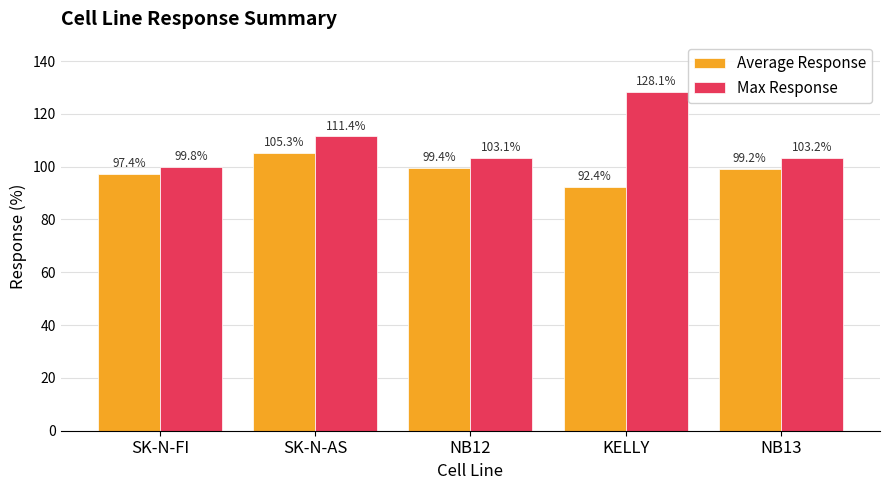

What position from the left is NB13?

5